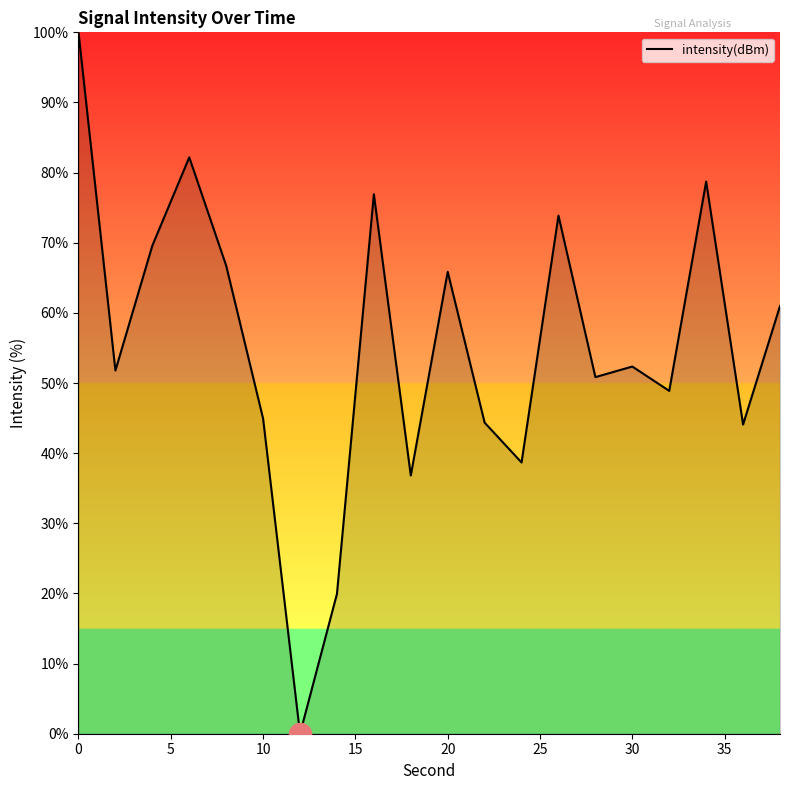

Does the chart display data point markers on the line(s)?

No